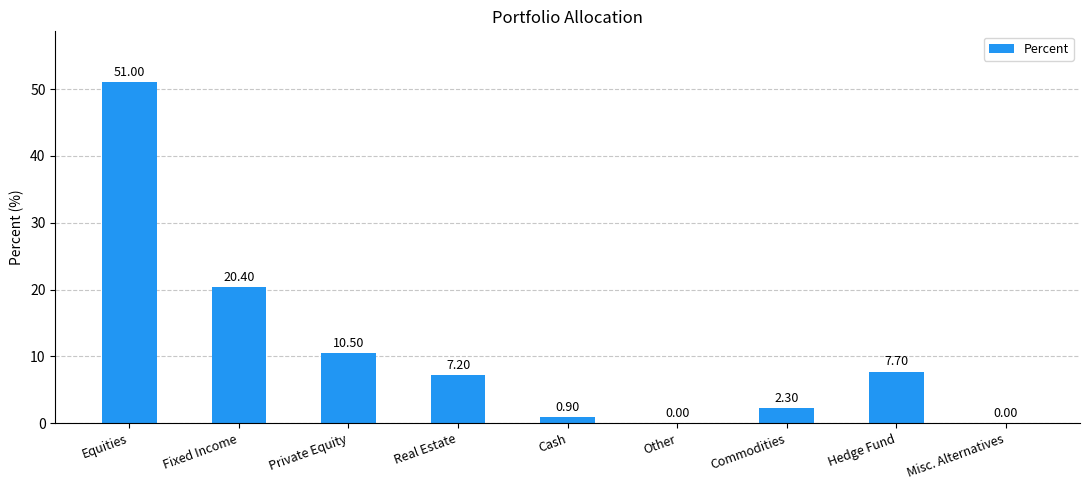

Reading left to right, extract all data points from this chart.

Equities=51.0	Fixed Income=20.4	Private Equity=10.5	Real Estate=7.2	Cash=0.9	Other=0.0	Commodities=2.3	Hedge Fund=7.7	Misc. Alternatives=0.0